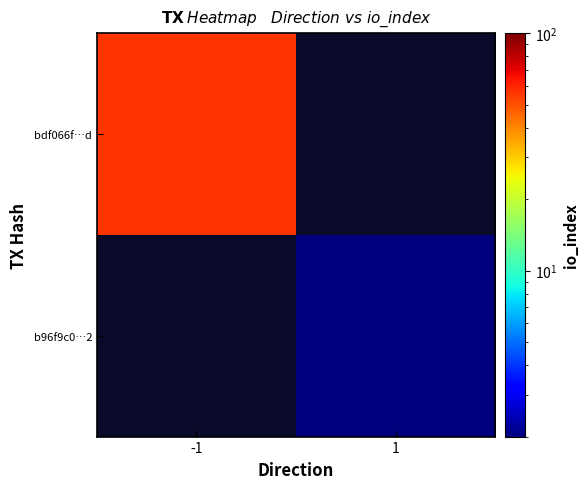

The bdf066f…d series shows 99.6 at -1. True or false?

False